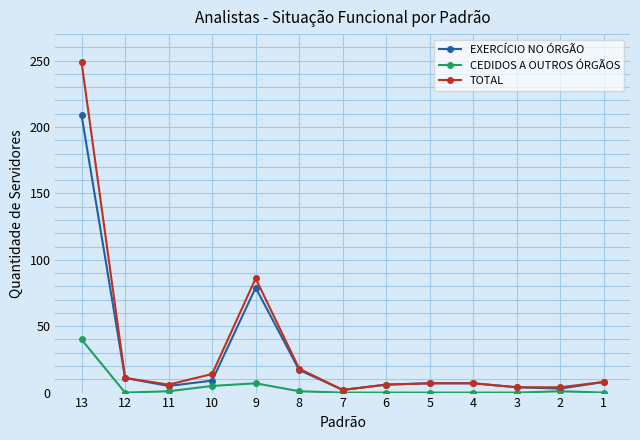

The TOTAL series shows 20 at 12. True or false?

False